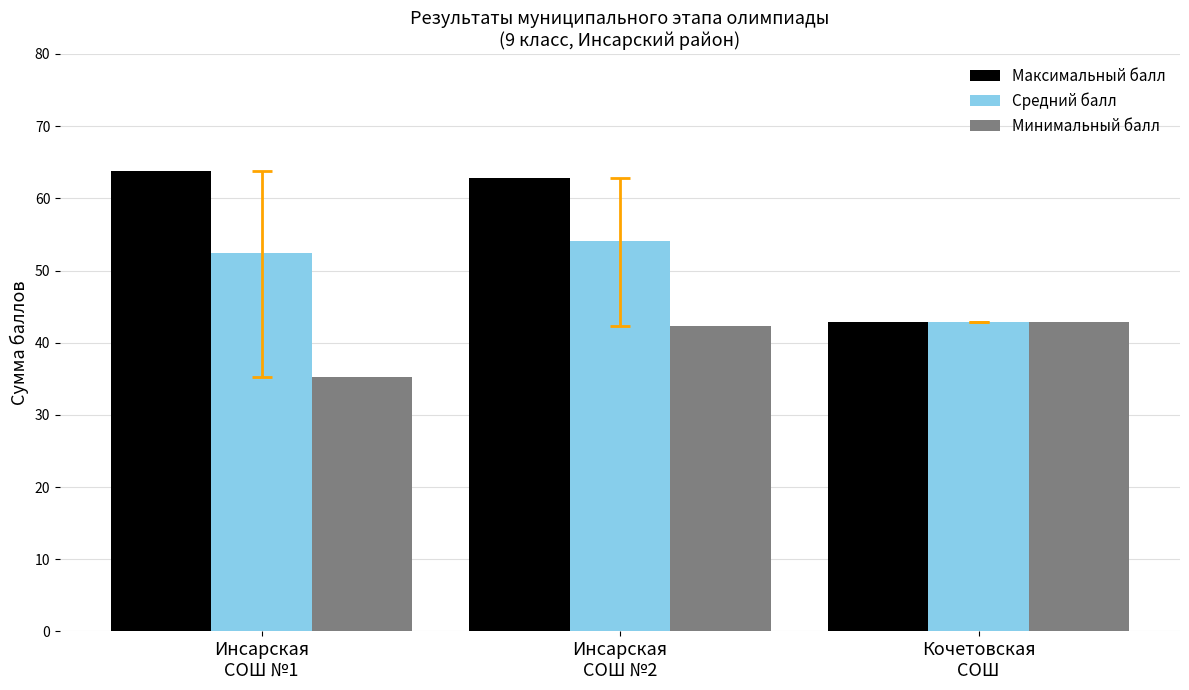

Which category has the lowest value across all series?

Инсарская
СОШ №1